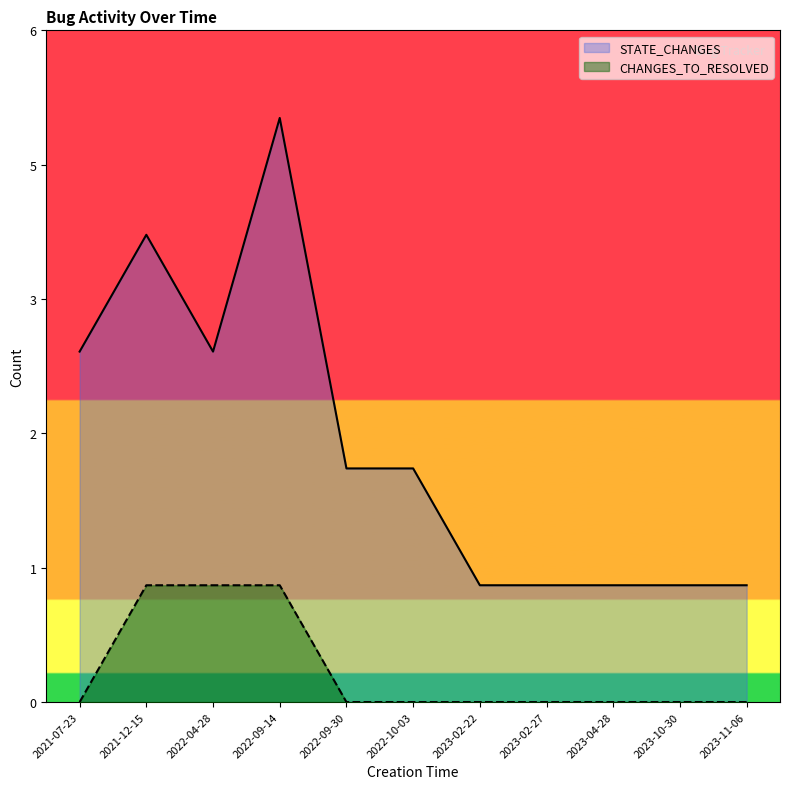

True or false: STATE_CHANGES and CHANGES_TO_RESOLVED intersect in this chart.

False